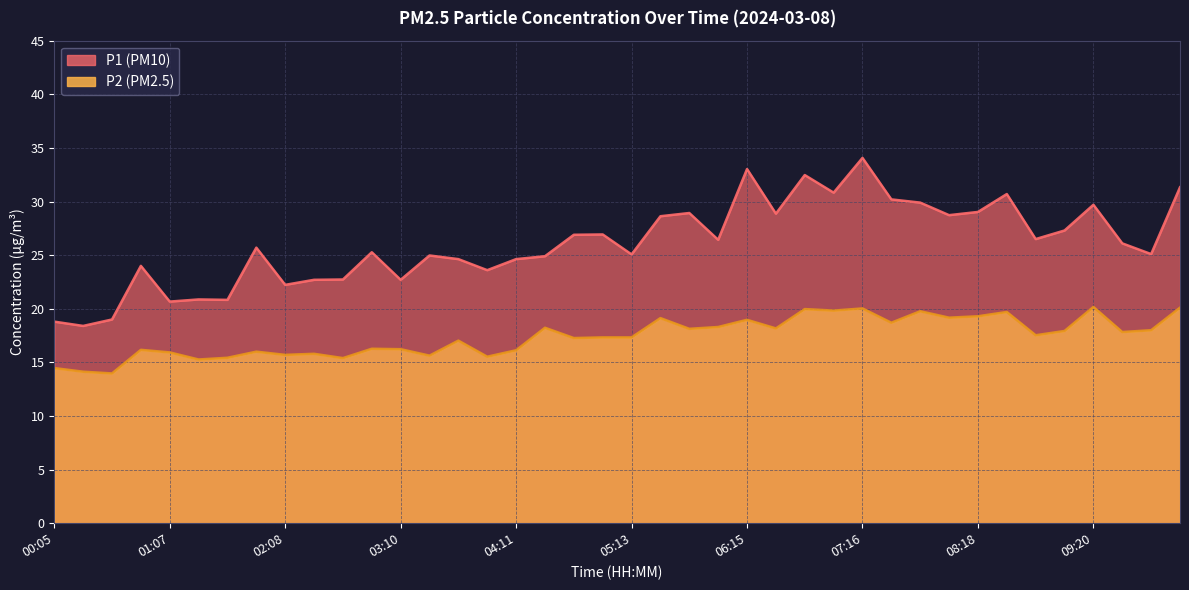

The P2 series shows 16.2 at 03:10. True or false?

True